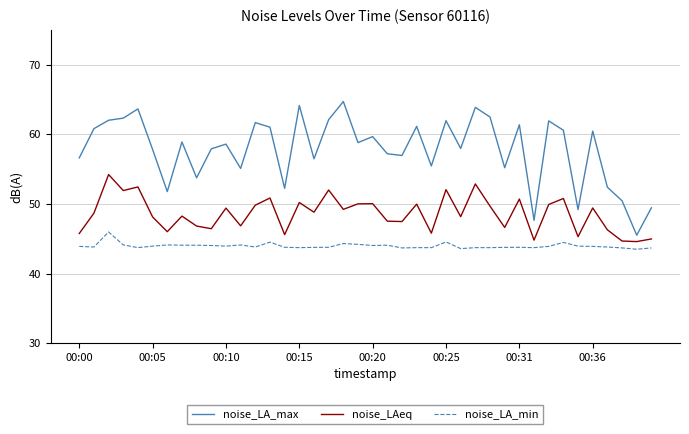

What is the highest value of the noise_LA_min series?

46.0